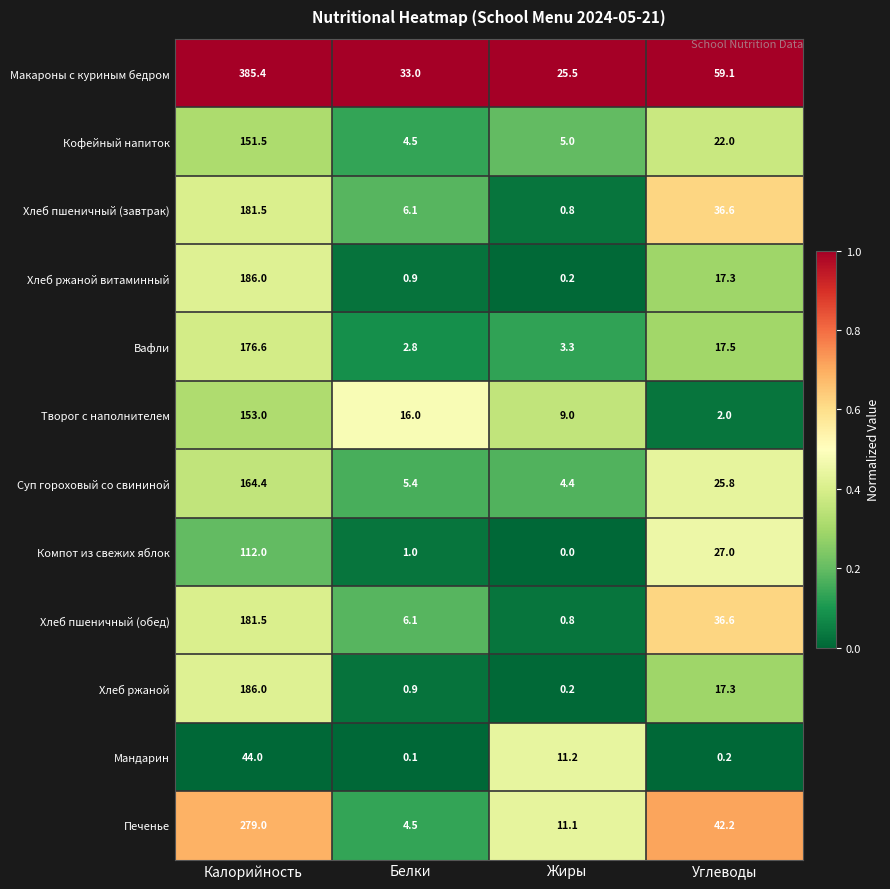

What is the total value across all series at Белки?

81.3